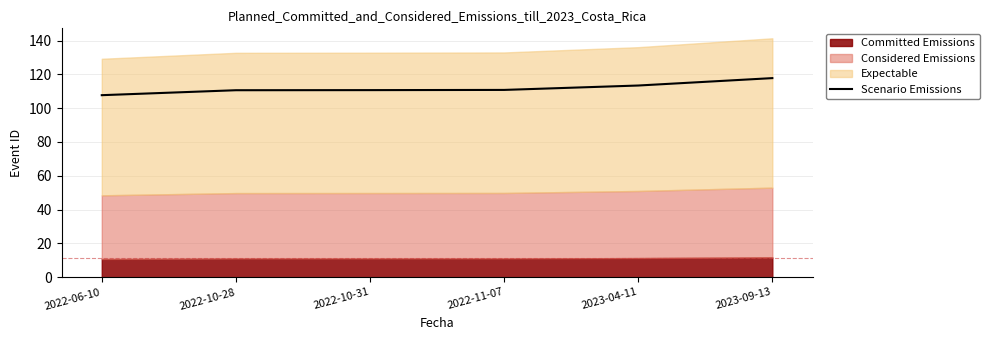

The value of Scenario Emissions at 2022-11-07 is 110.8. True or false?

True